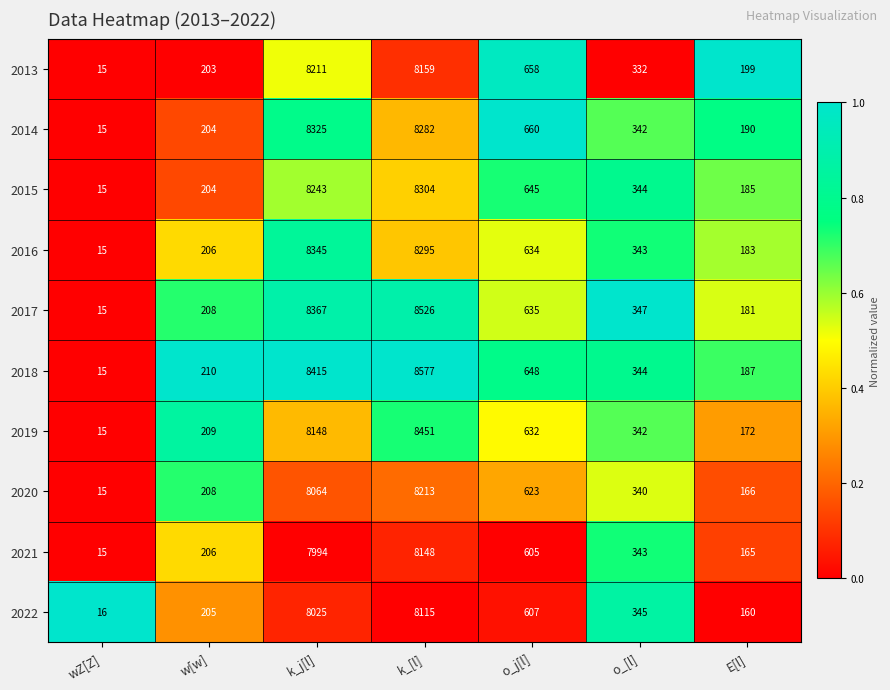

What is the spread (max minus min) of values at k_[l]?

462